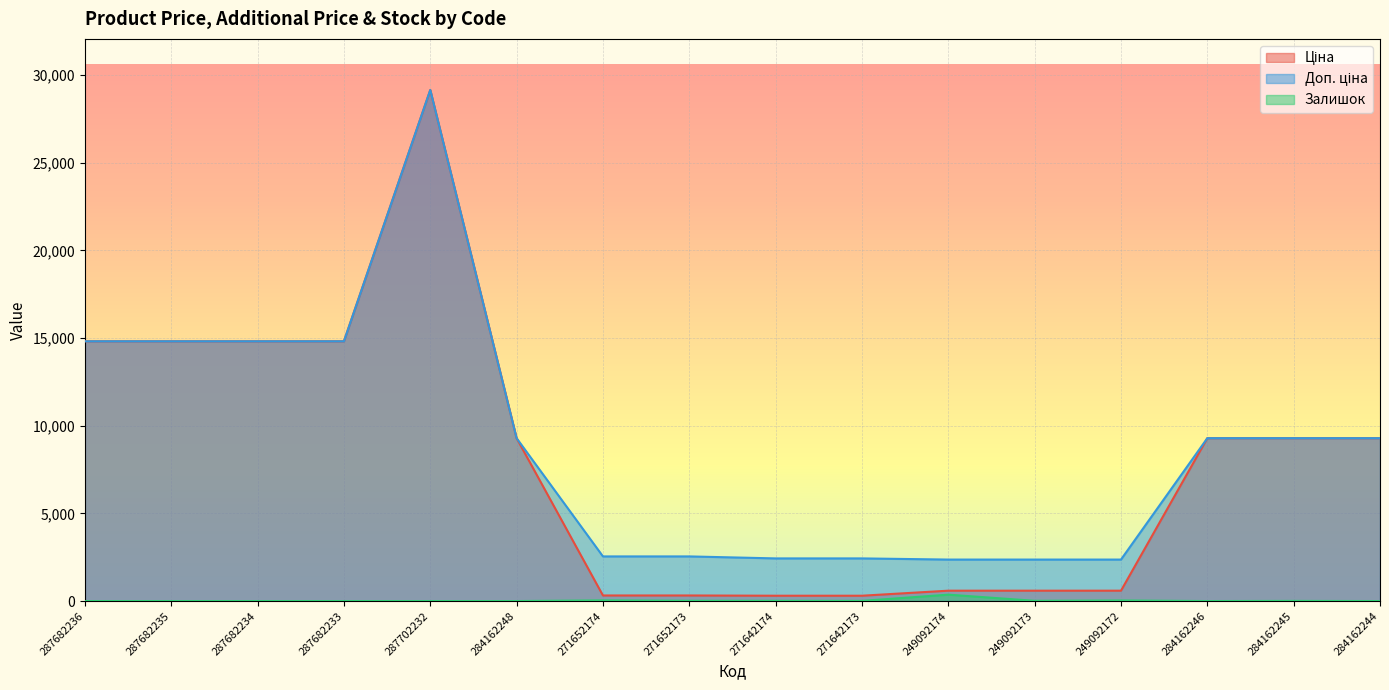

Is the value of Ціна at 249092172 greater than the value of Доп. ціна at 284162246?

No